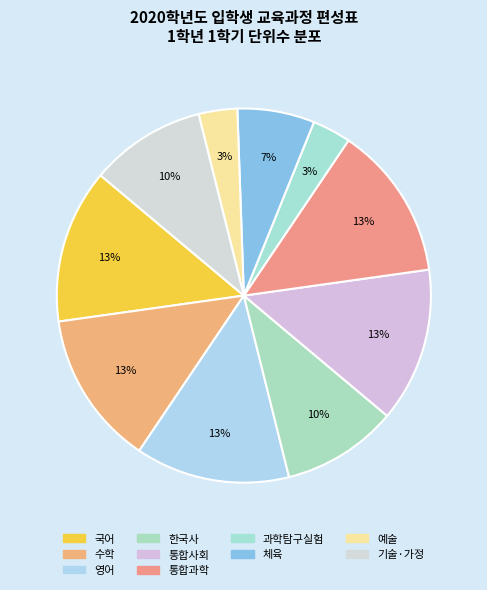

How many slices are in this pie chart?

10